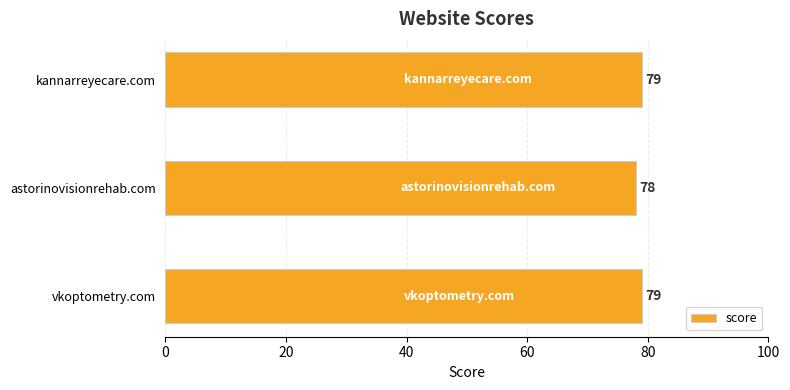

True or false: the data shows 79 at vkoptometry.com.

True